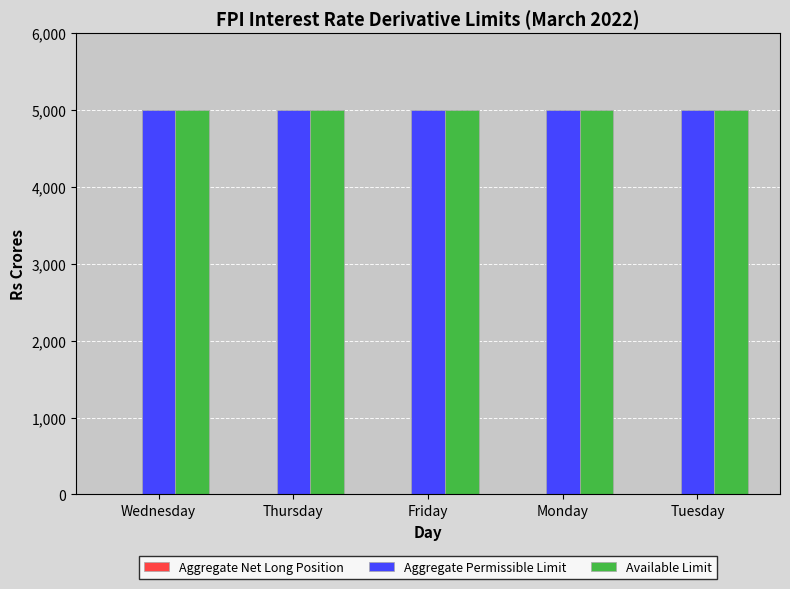

Which has a higher value, Wednesday or Tuesday?

Wednesday